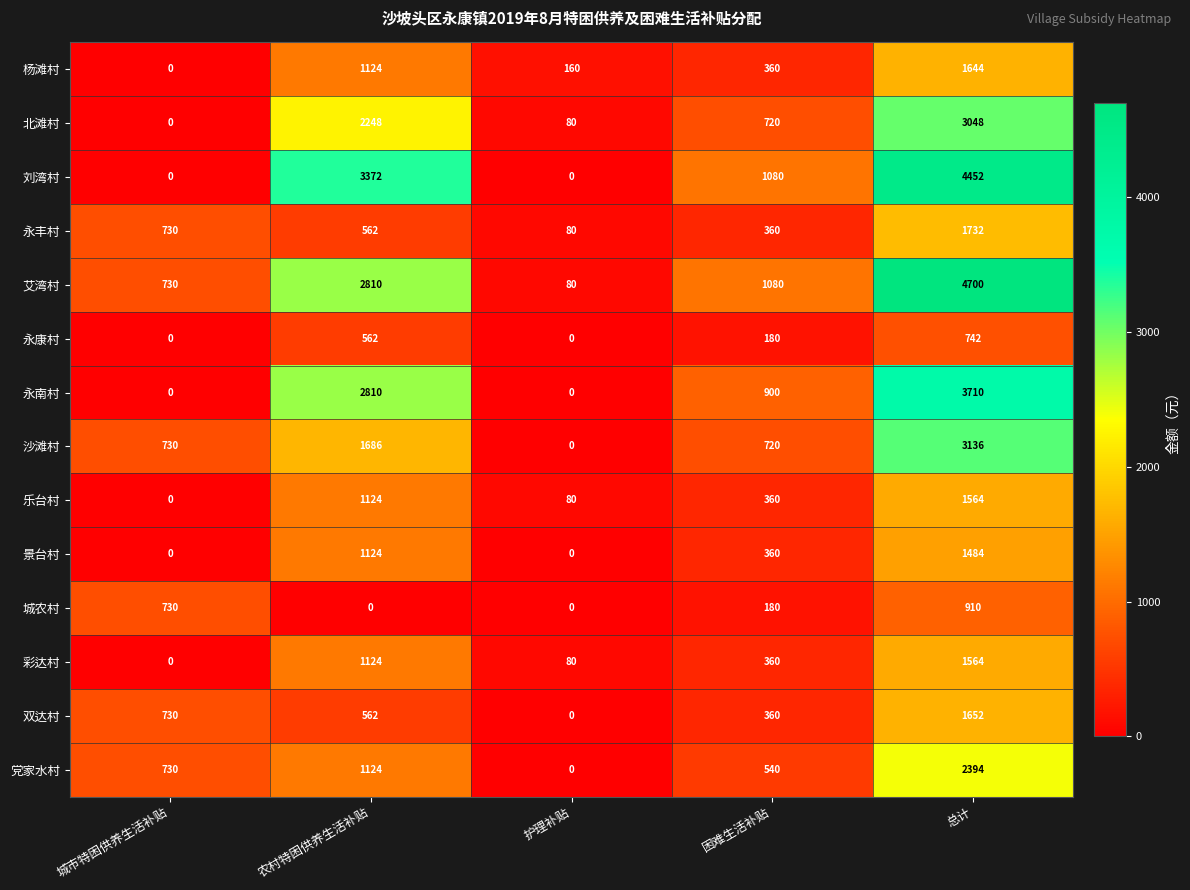

Which series has the widest spread of values?

艾湾村